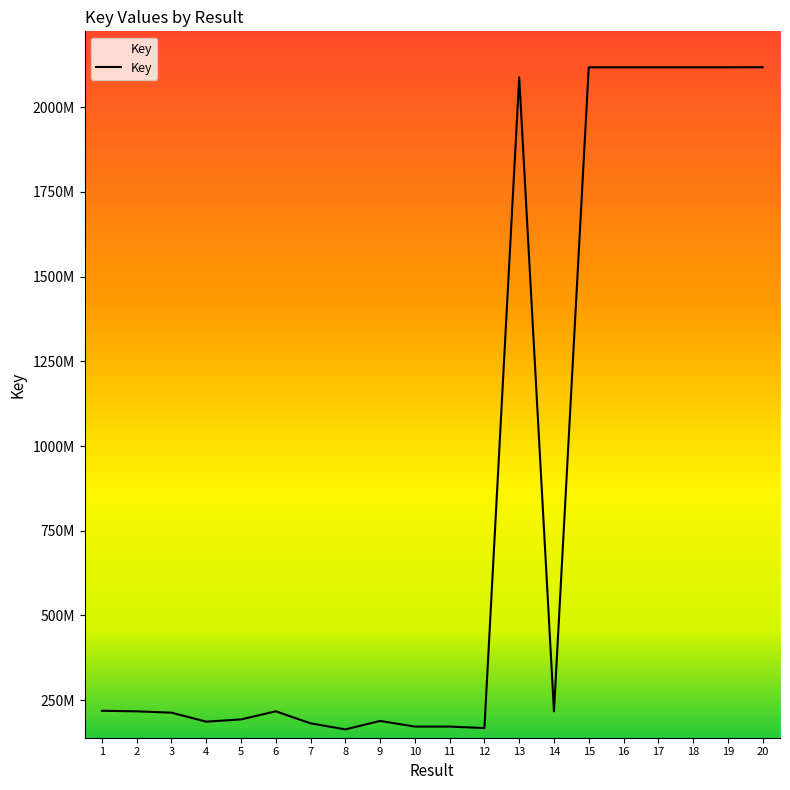

Reading left to right, transcribe all the data shown in this chart.

218569099	216883296	212888649	186337395	193052740	216911127	181422795	163509985	188546121	171833901	171834064	167489853	2088387883	216812448	2117865407	2117853959	2117865461	2117845921	2117857661	2118115677